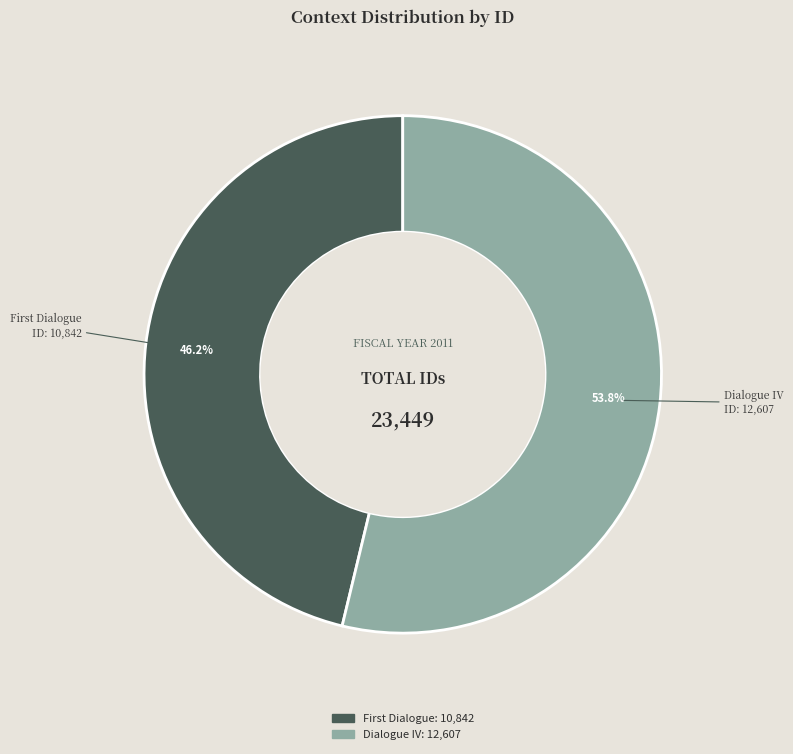

Rank the categories by value from lowest to highest.

First Dialogue, Dialogue IV